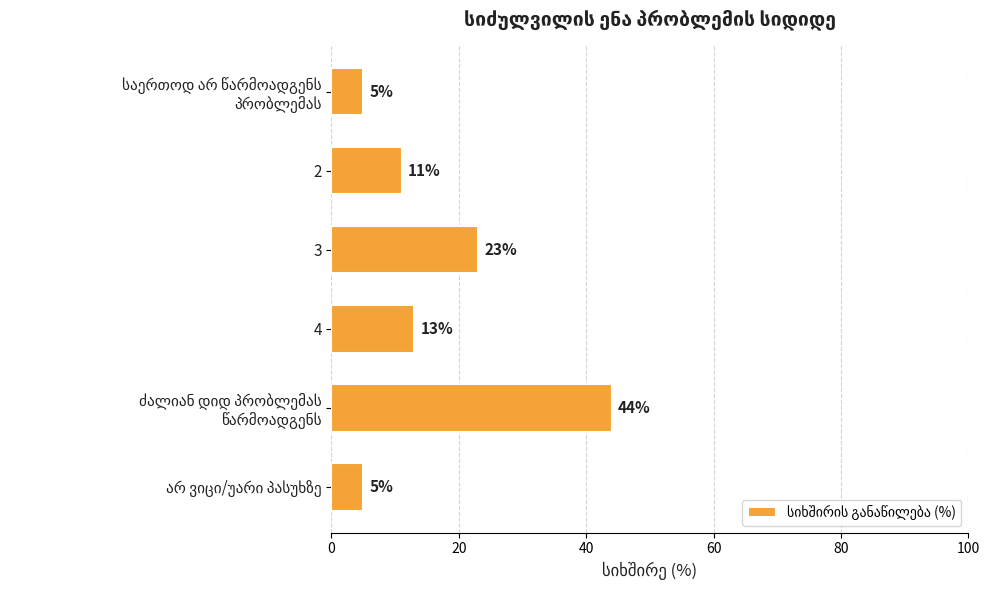

True or false: the data shows 13 at 4.

True